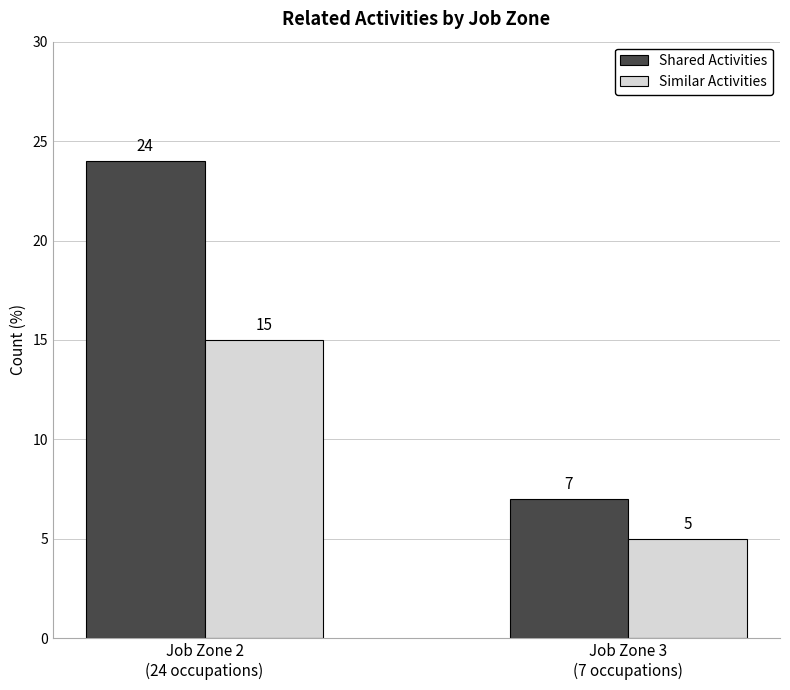

List the labels in order of Similar Activities value, largest first.

Job Zone 2
(24 occupations), Job Zone 3
(7 occupations)